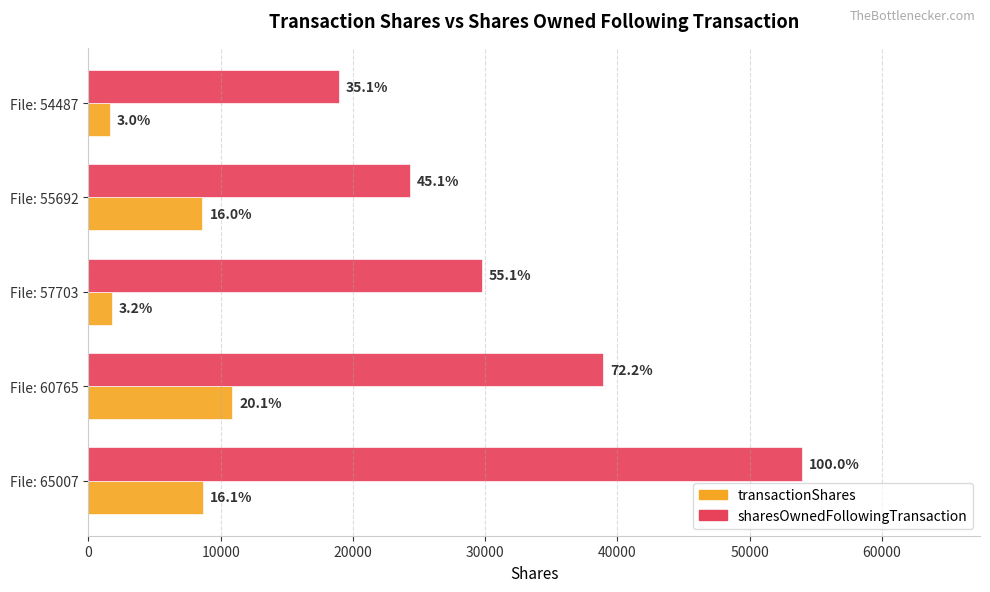

What is the difference between the maximum and minimum values in the transactionShares series?

9249